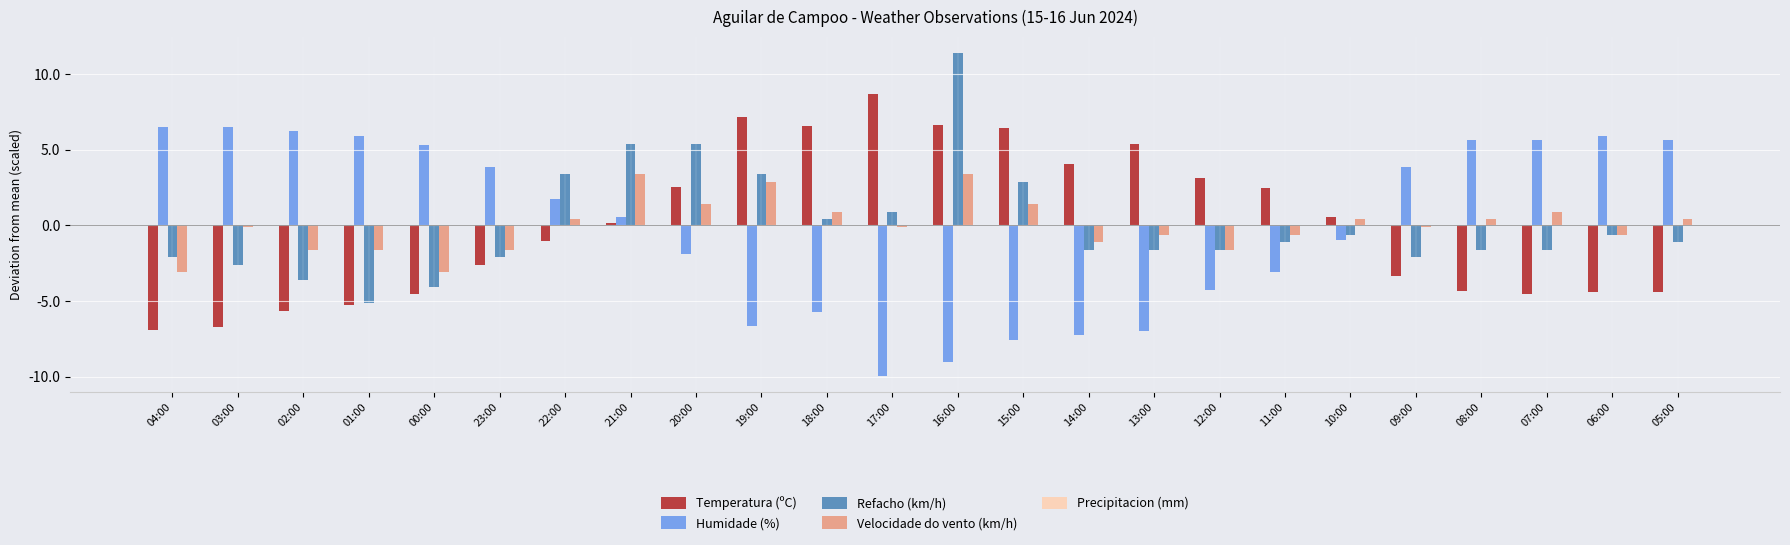

What is the label of the 20th bar from the right?

00:00